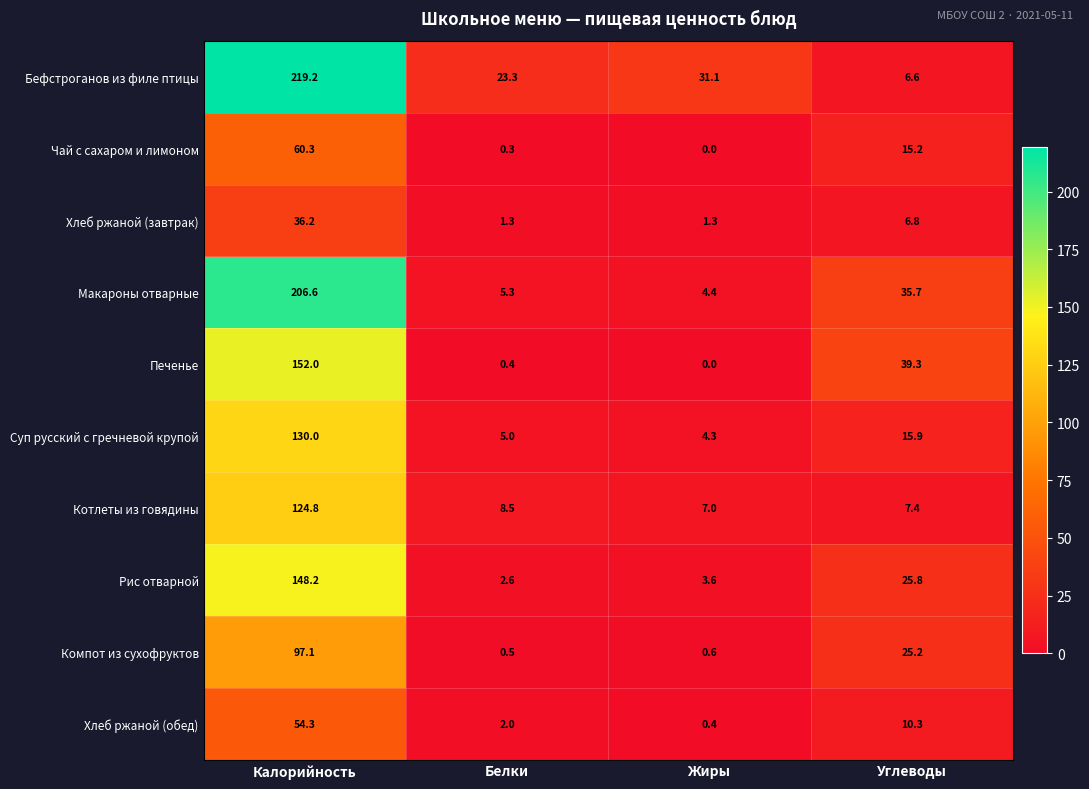

Where does the Хлеб ржаной (обед) series first go above 10?

Калорийность